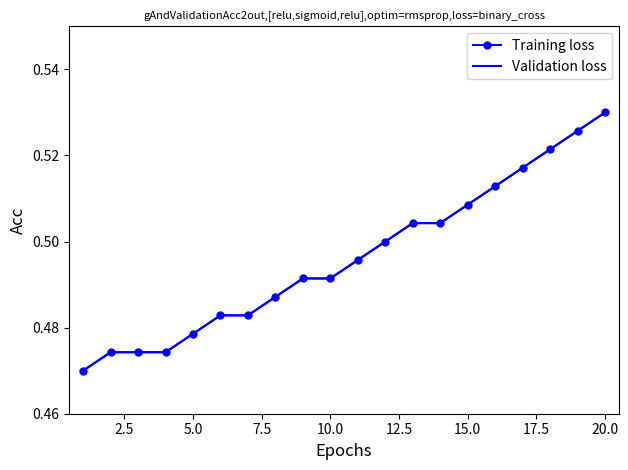

At how many categories does at least one series exceed 0?

20